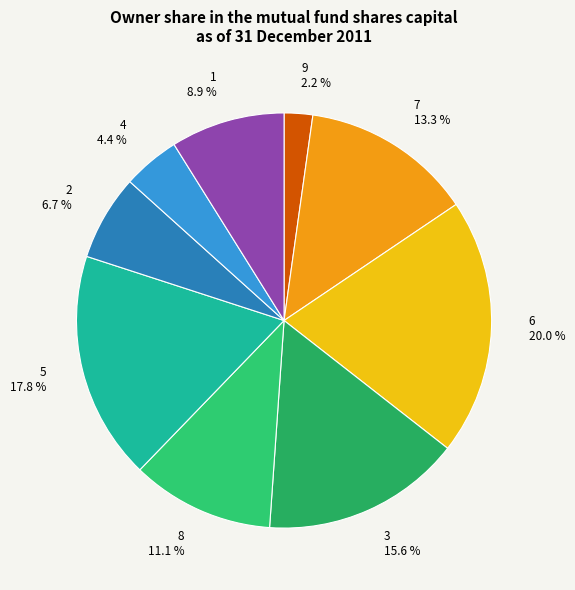

Between 4 4.4 % and 9 2.2 %, which is larger?

4 4.4 %